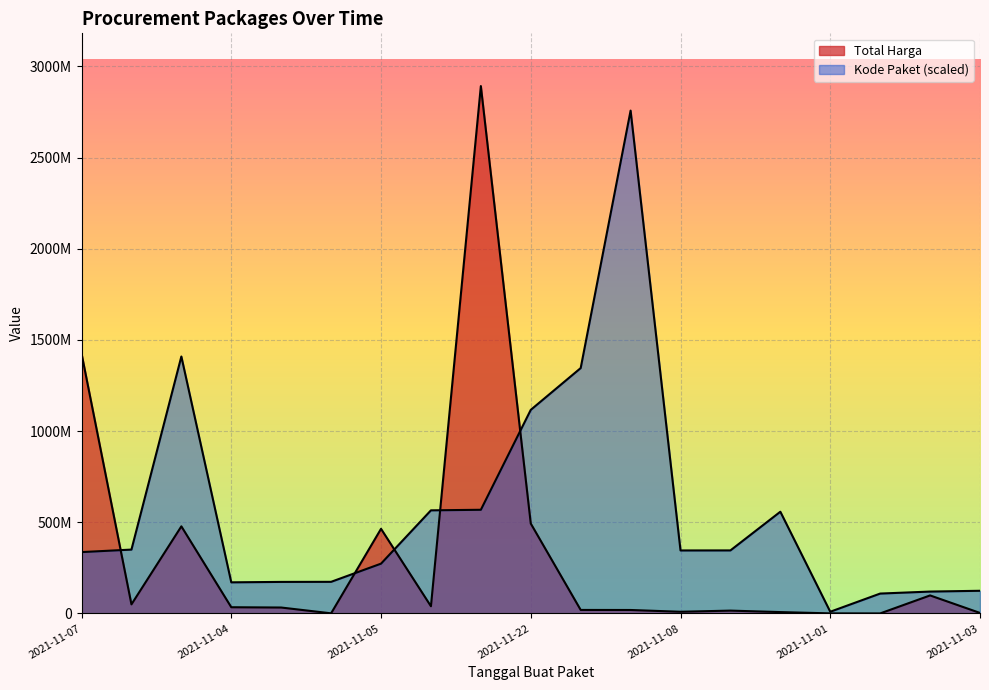

At which category does Kode Paket reach its first local valley?

2021-11-04